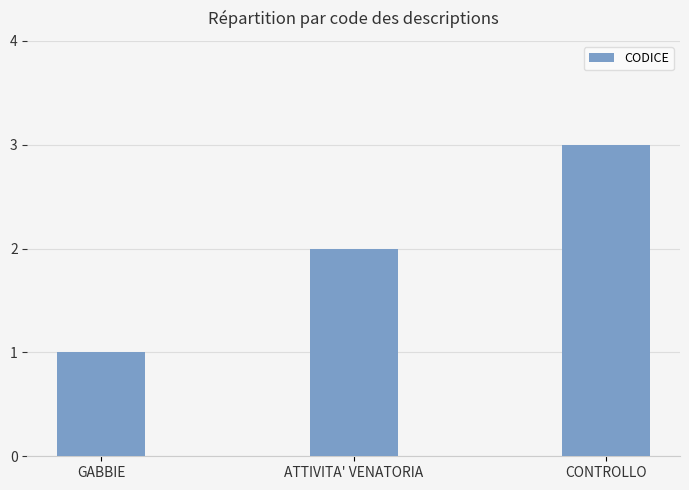

At which category does the chart reach its peak across all series?

CONTROLLO